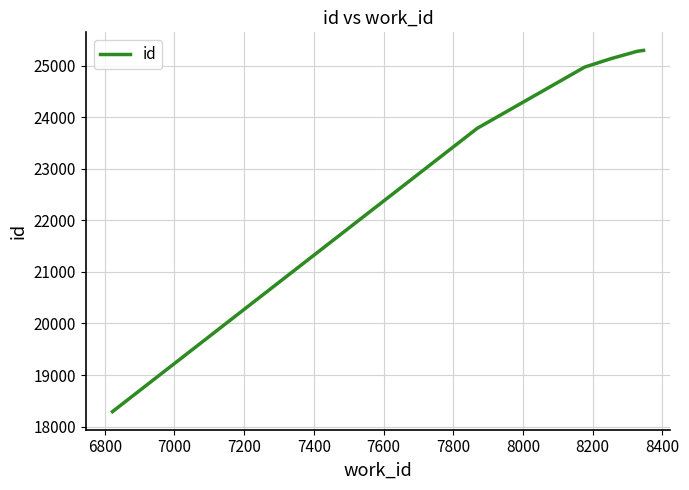

What is the difference between the maximum and minimum values?

7007